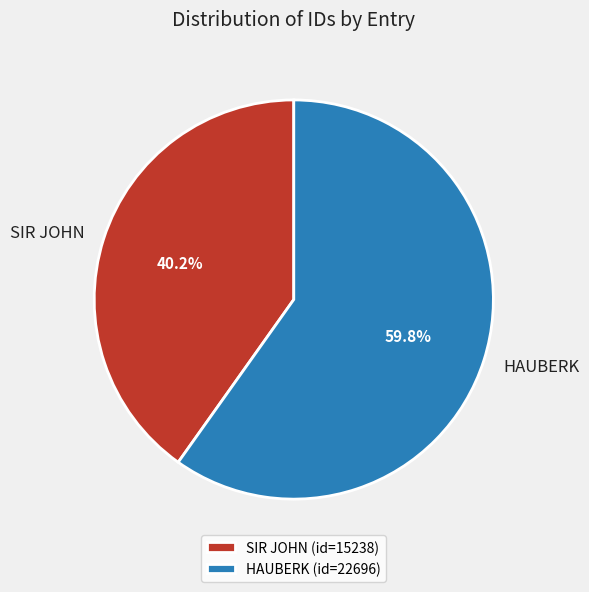

How many slices are in this pie chart?

2